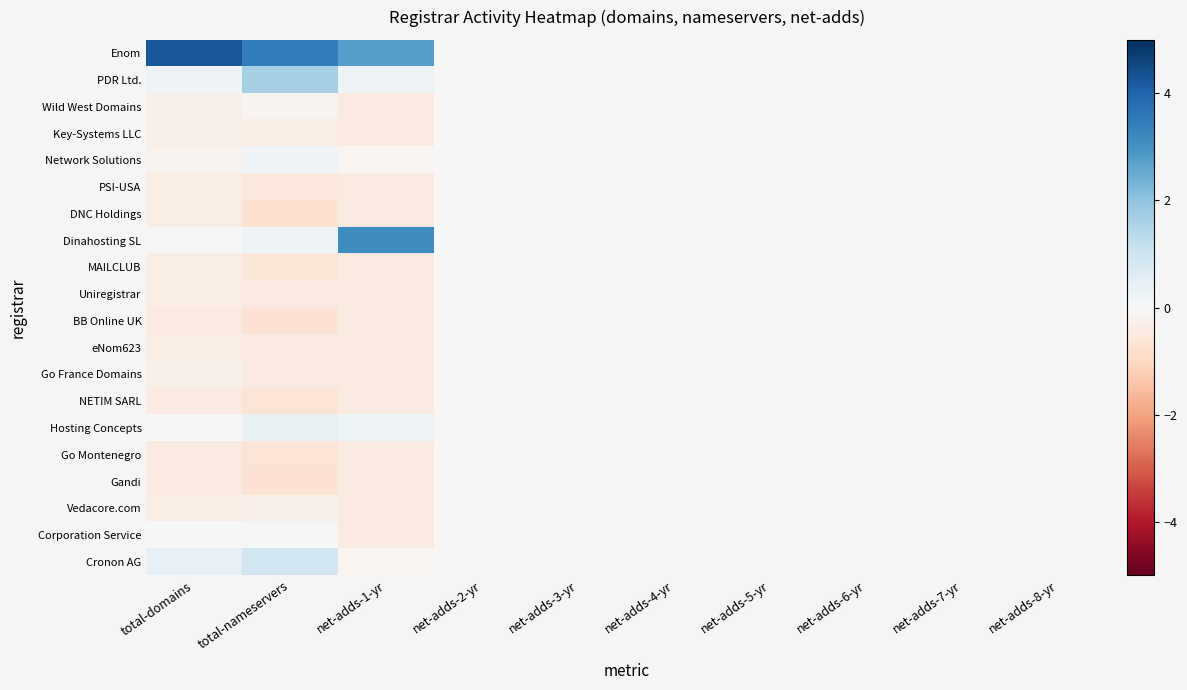

Which series has the widest spread of values?

Enom